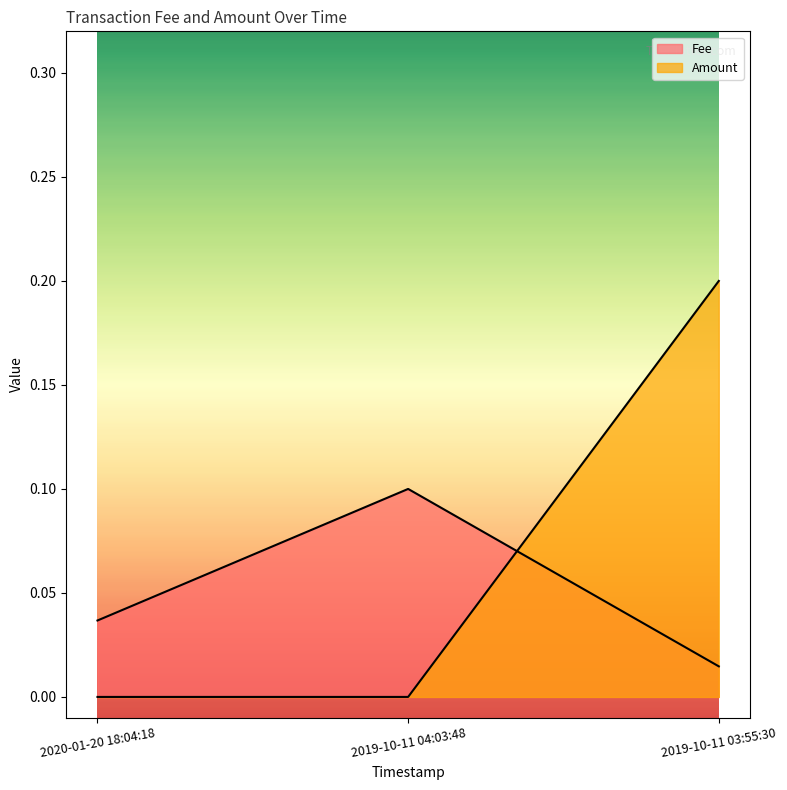

What is the value of the Fee point at the 2nd from the left?

0.1